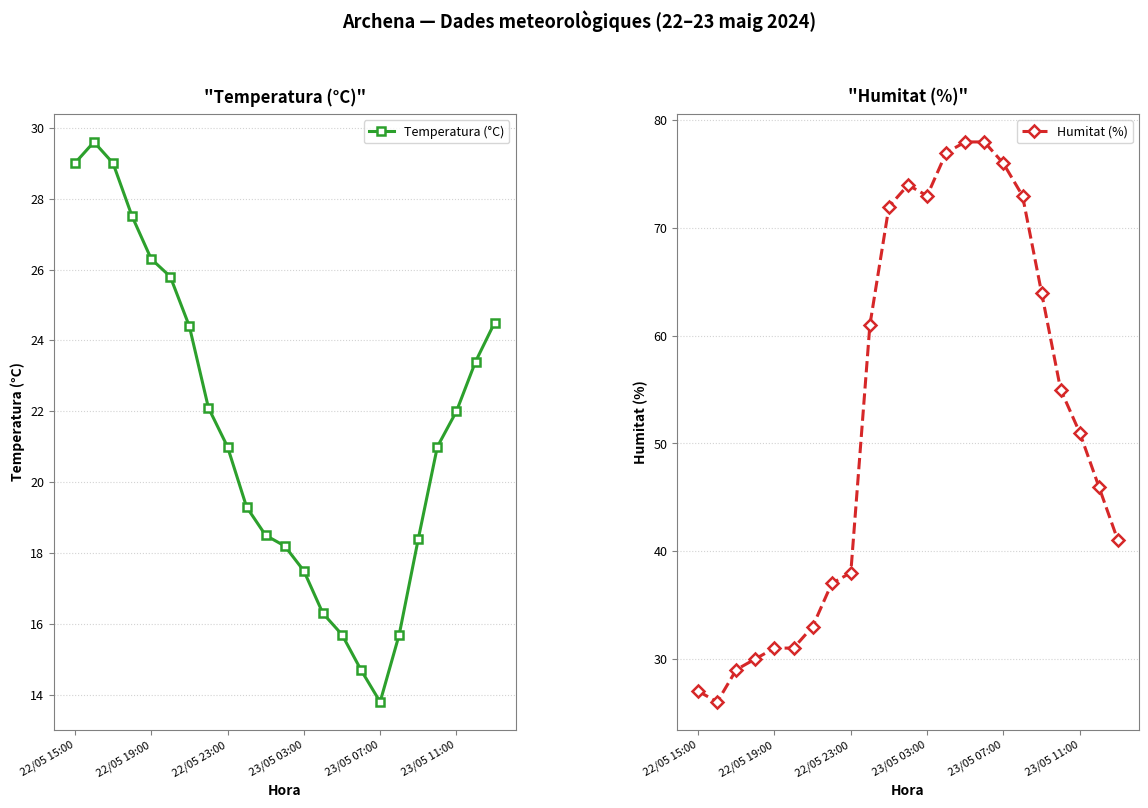

Count the number of data series in this chart.

2